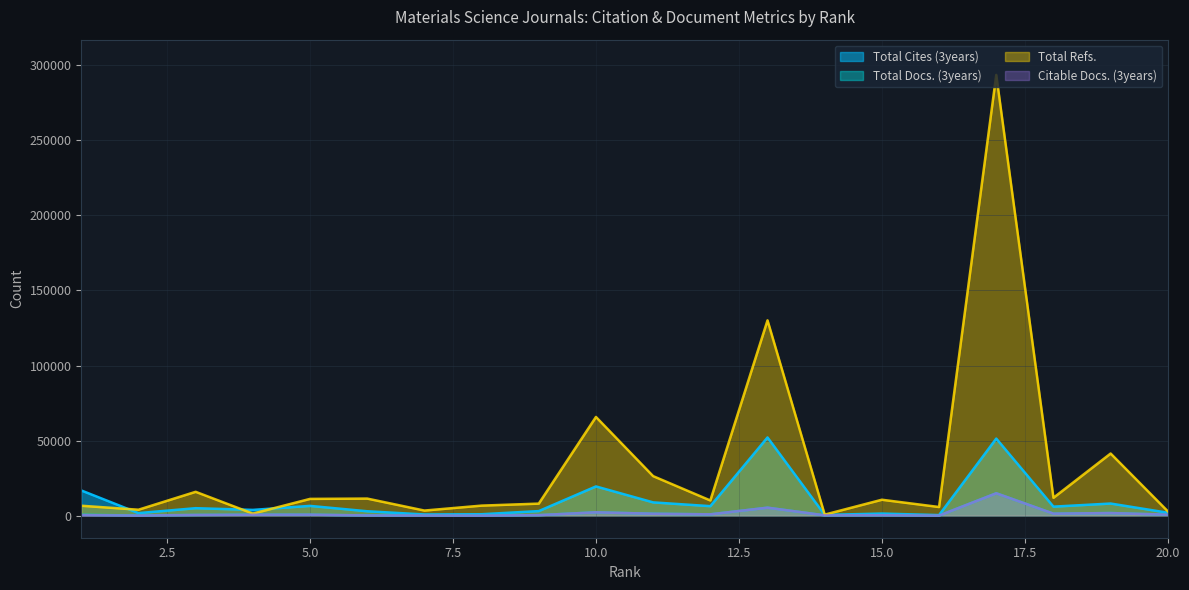

How many lines are shown in the chart?

4